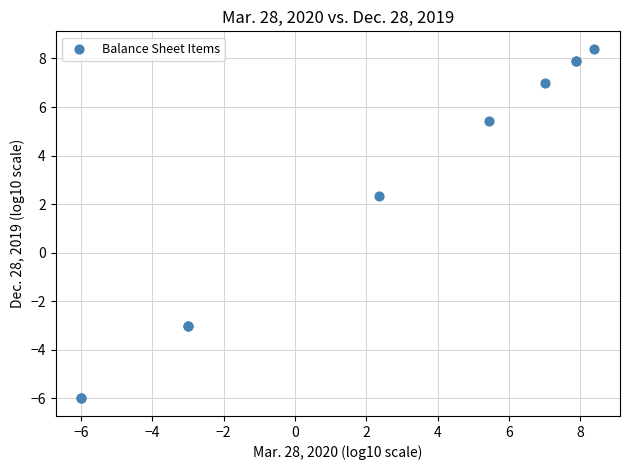

What Y value in the scatter plot is closest to 1?

2.3